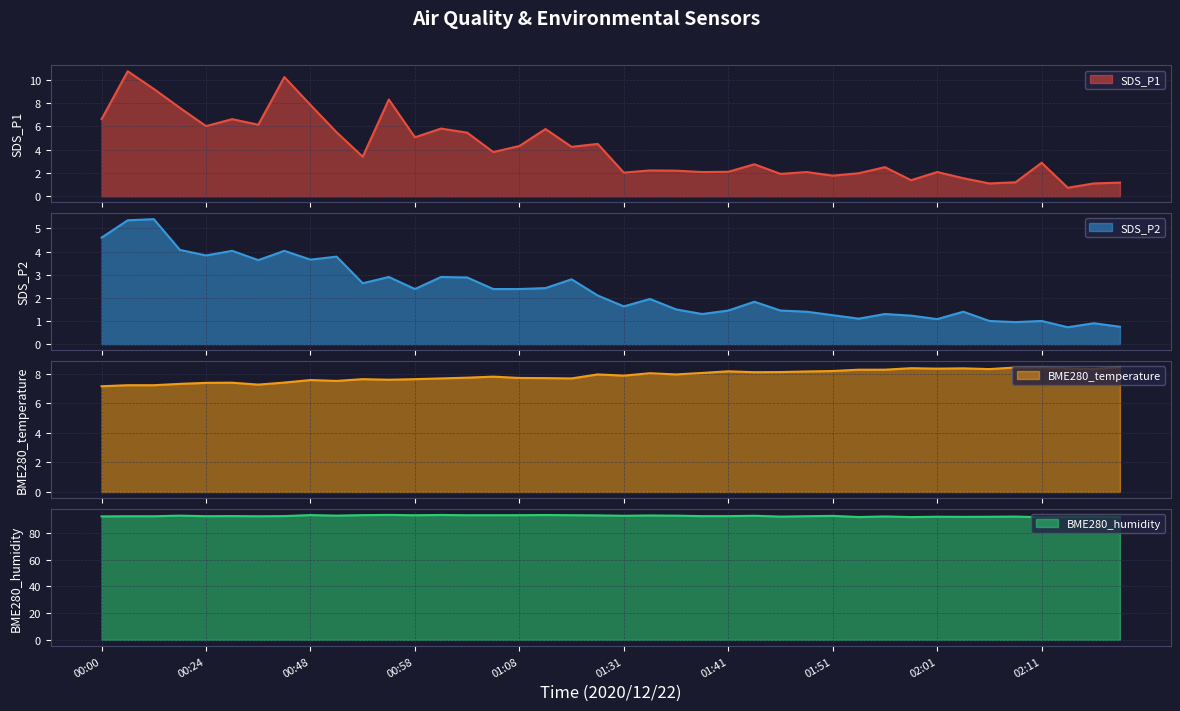

Which series has the largest total across all categories?

BME280_humidity